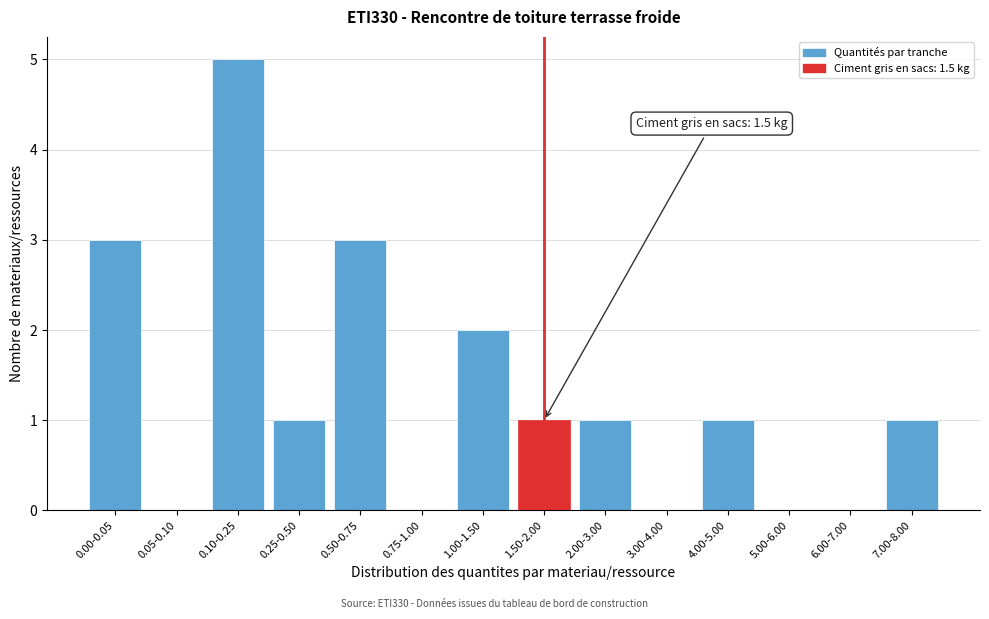

Reading right to left, transcribe all the data shown in this chart.

7.00-8.00=1	6.00-7.00=0	5.00-6.00=0	4.00-5.00=1	3.00-4.00=0	2.00-3.00=1	1.50-2.00=1	1.00-1.50=2	0.75-1.00=0	0.50-0.75=3	0.25-0.50=1	0.10-0.25=5	0.05-0.10=0	0.00-0.05=3